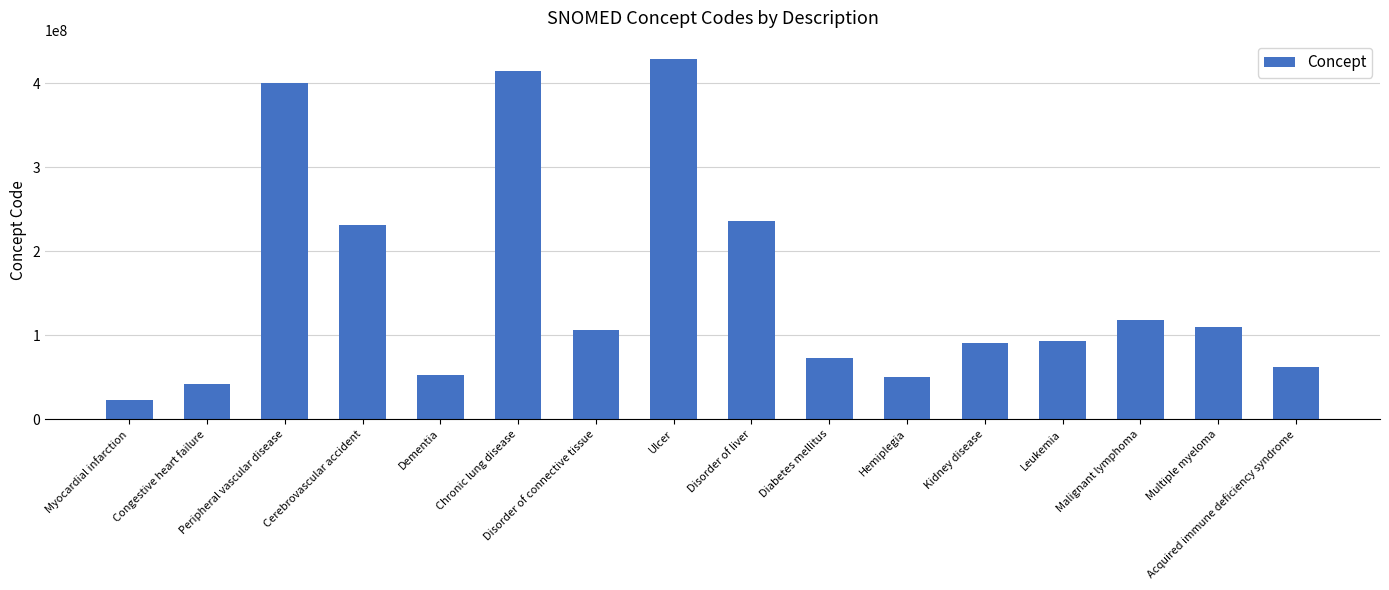

What is the value of the 13th bar from the left?

93143009